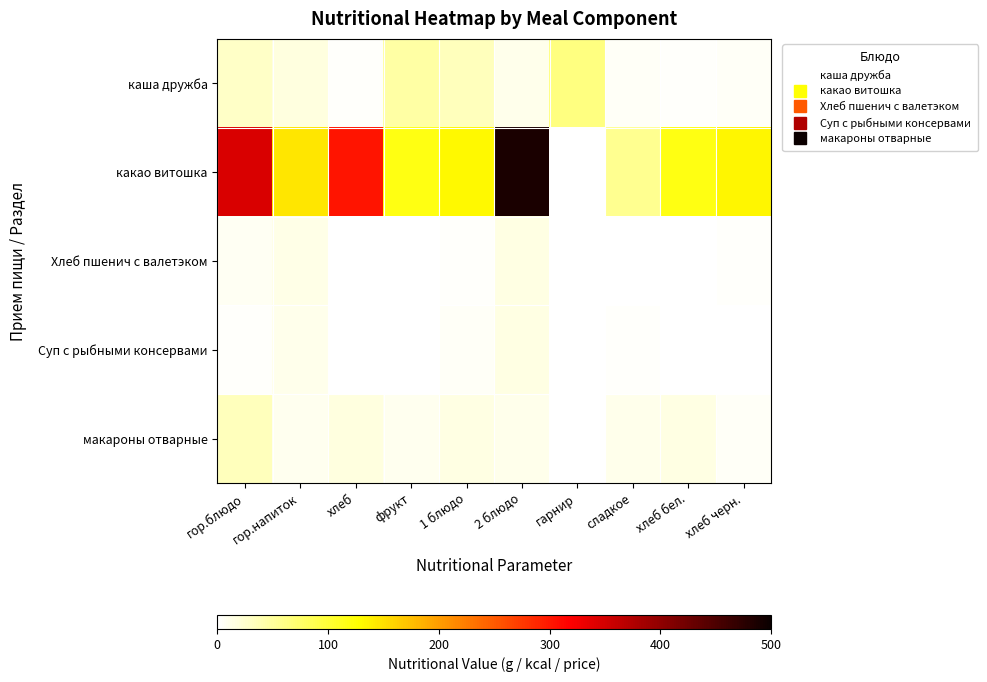

What is the sum of all каша дружба values?

213.3